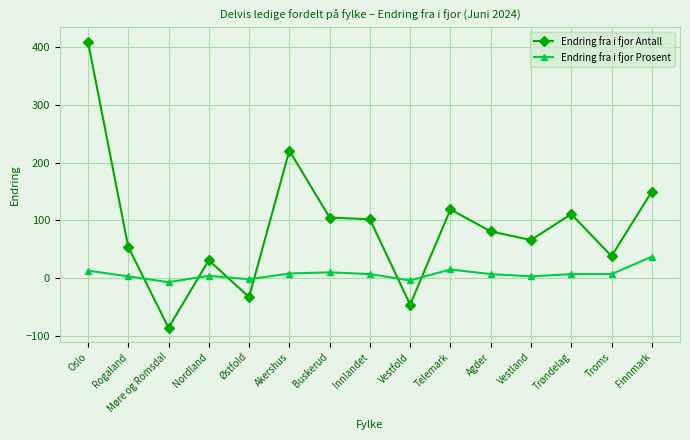

True or false: Endring fra i fjor Prosent has more than 2 points higher than both neighbors.

True